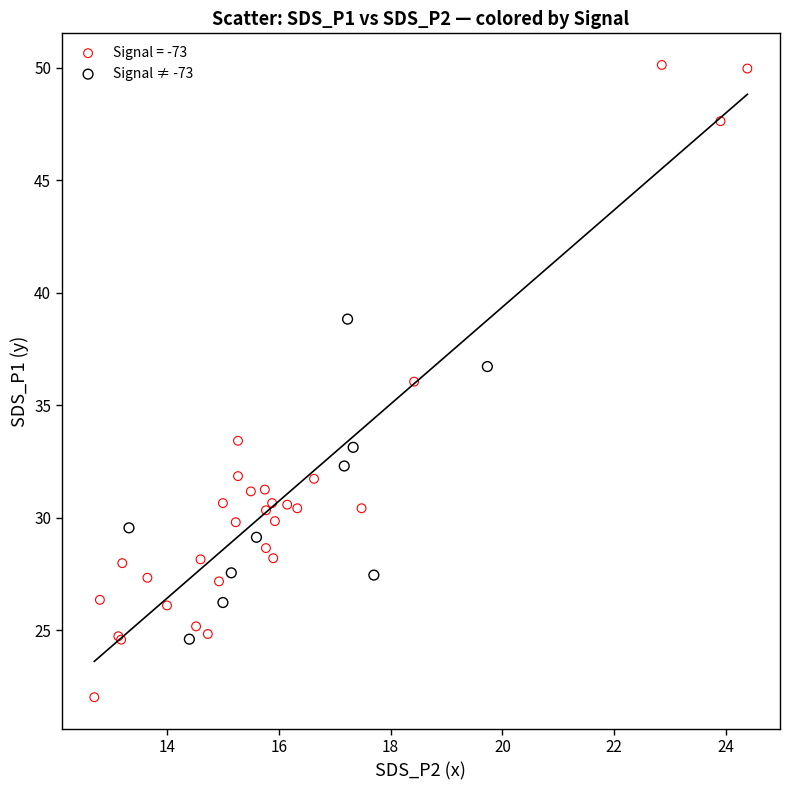

Which series has the widest spread of Y values?

Signal = -73